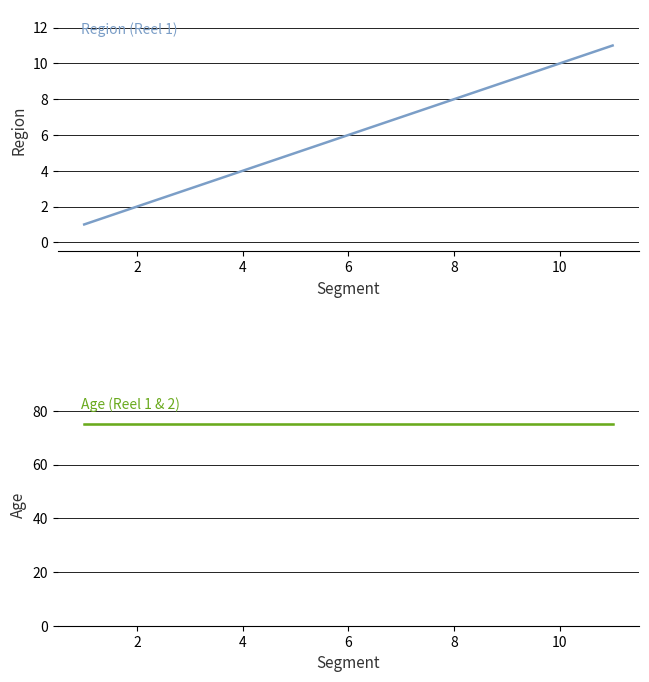

The value of Region (Reel 1) at 8 is 8. True or false?

True